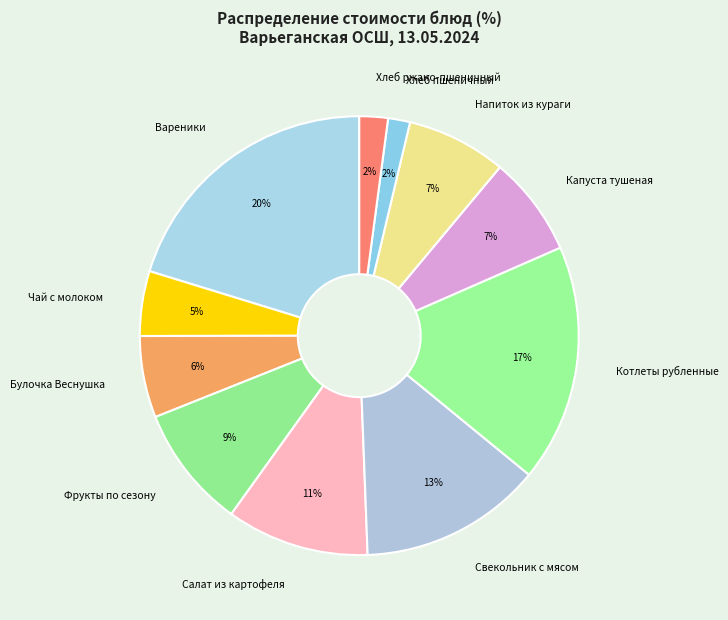

To the nearest percent, what percentage of the pie is Котлеты рубленные?

17%